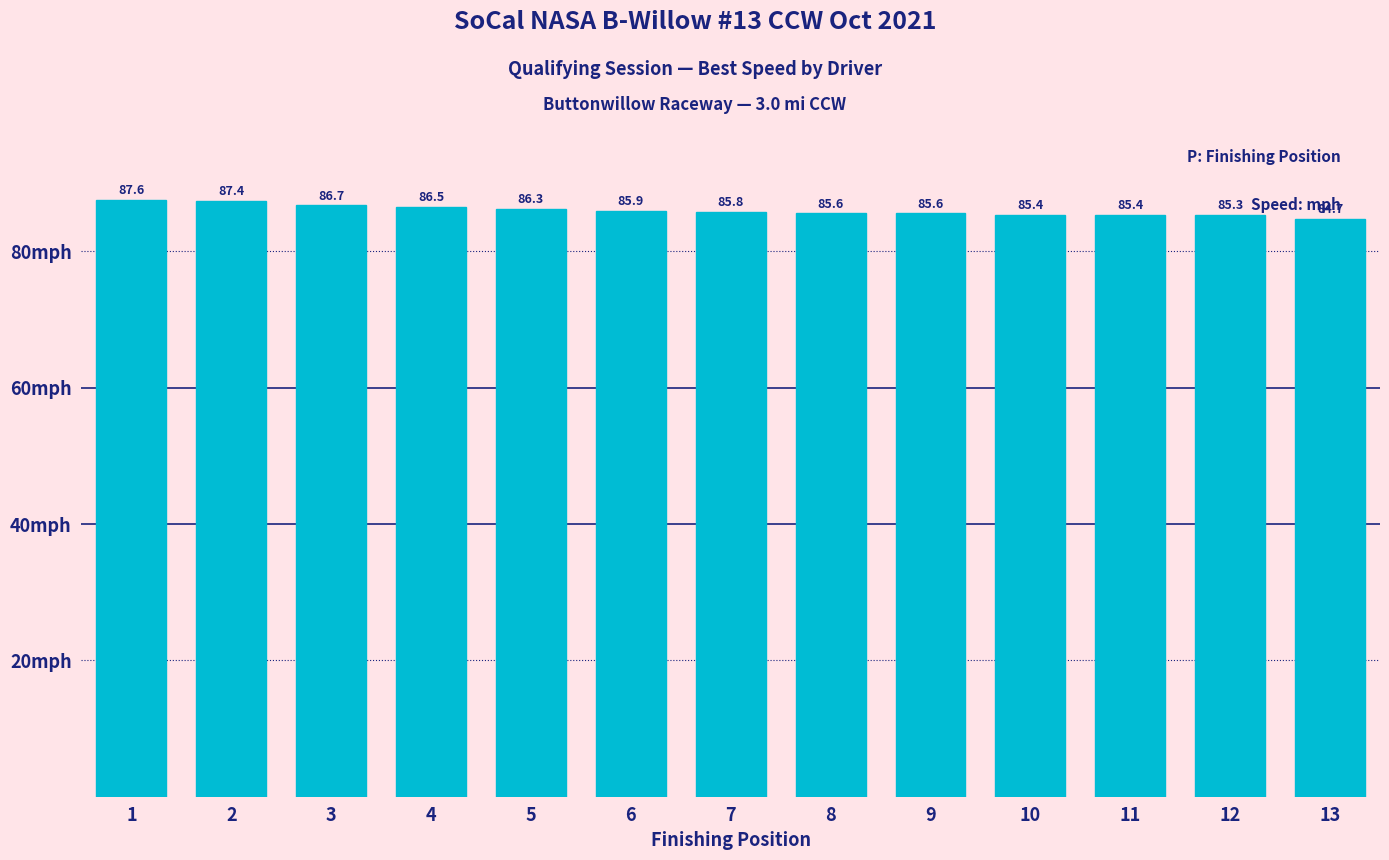

Are the bars grouped side by side (vs. stacked)?

No